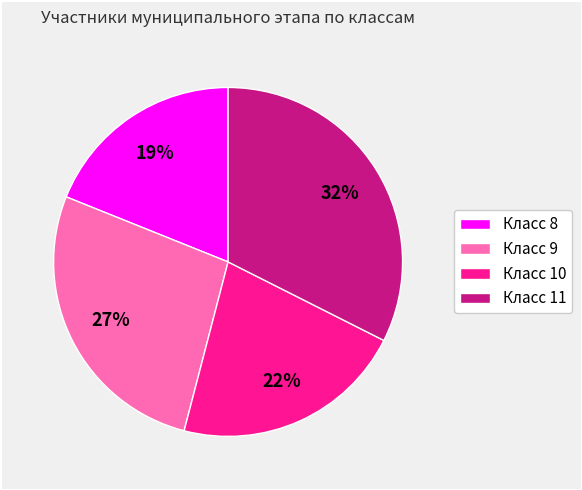

Count the number of slices in the pie.

4